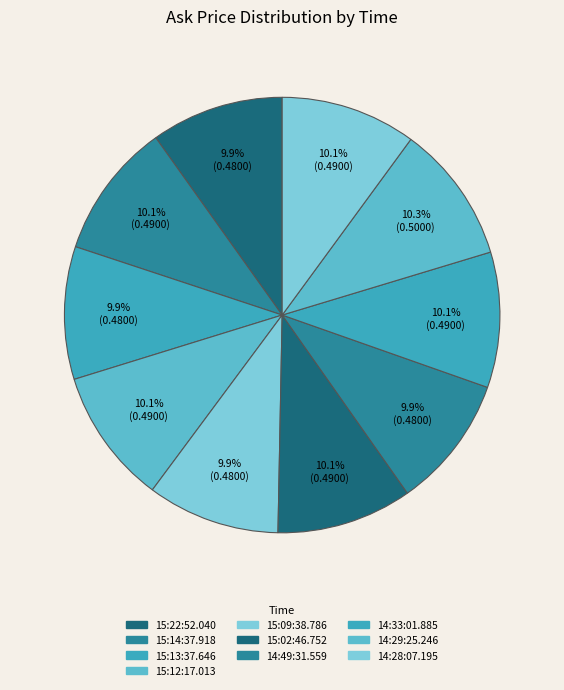

How many segments does this pie chart have?

10